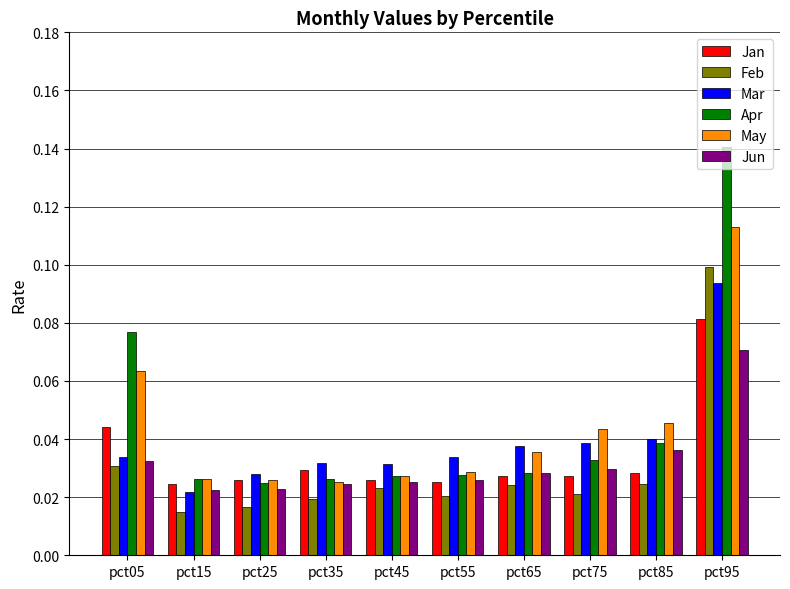

Which series has the largest range (max minus min)?

Apr